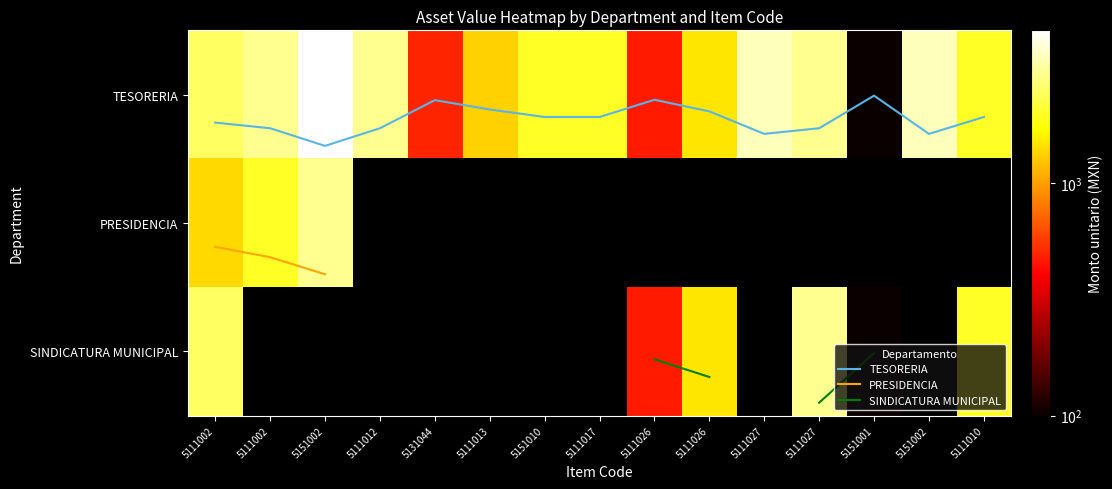

What is the difference between the highest and lowest values at 5111010?

1999.8